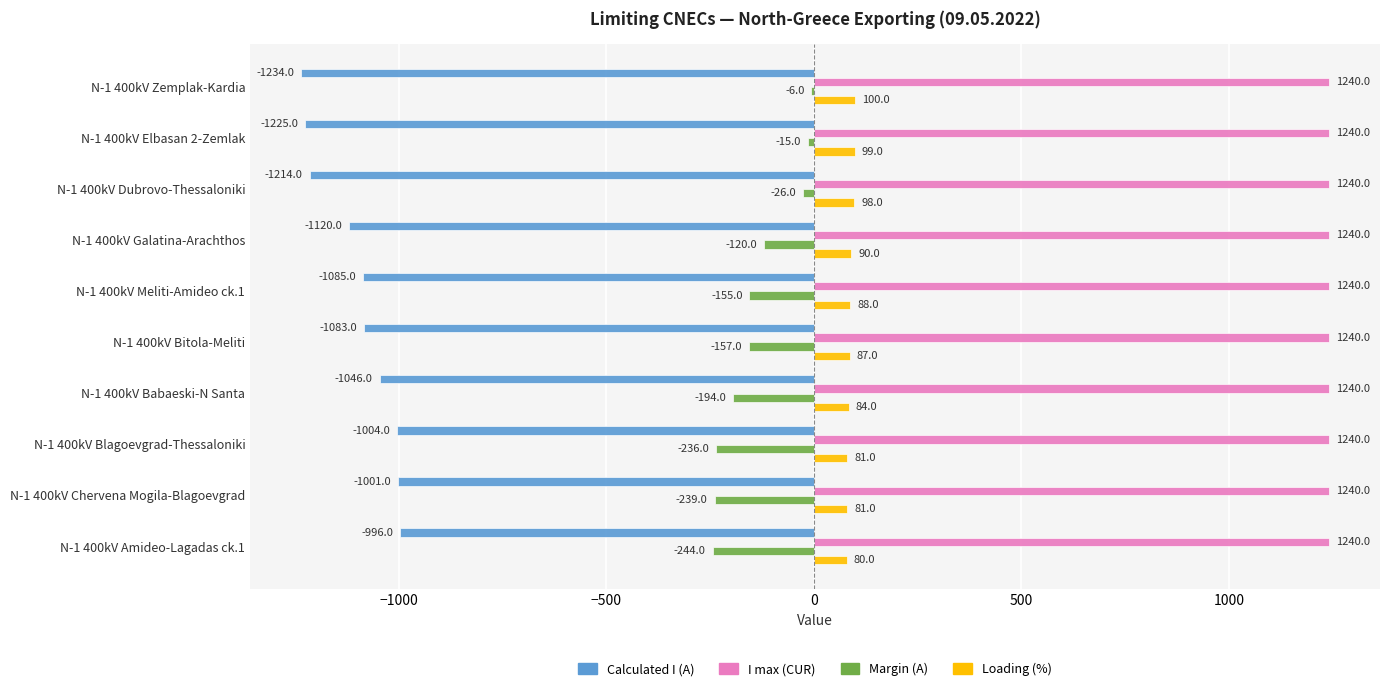

At which label does Calculated I (A) reach its peak?

N-1 400kV Amideo-Lagadas ck.1